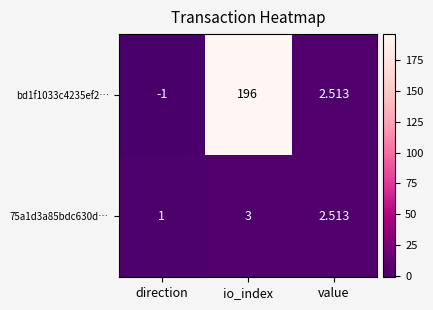

Which category has the lowest value in the 75a1d3a85bdc630d… series?

direction